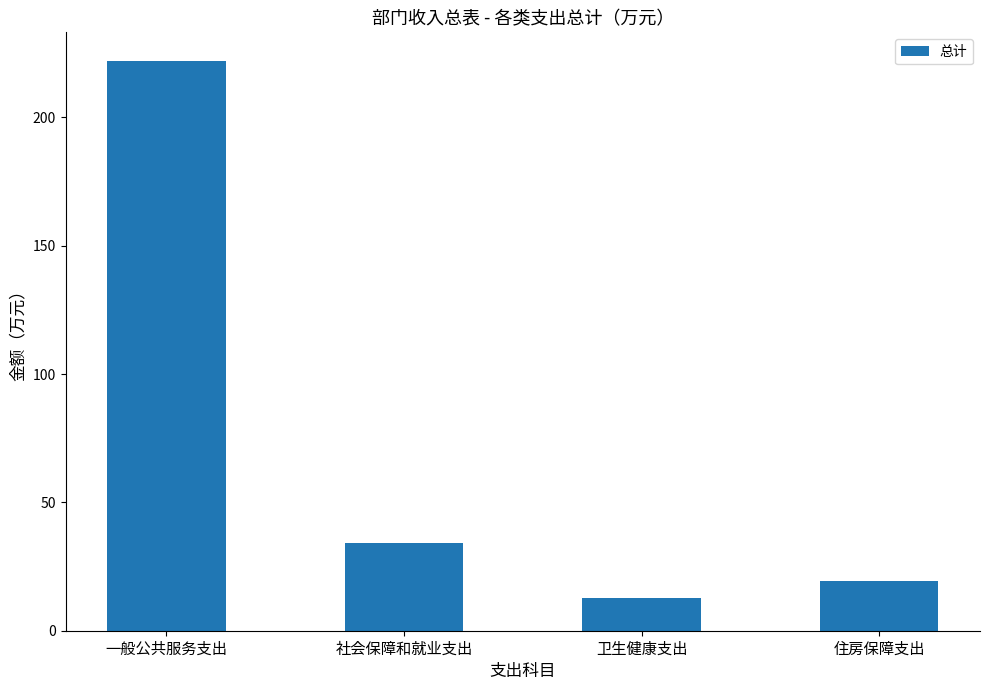

Rank the categories by value from lowest to highest.

卫生健康支出, 住房保障支出, 社会保障和就业支出, 一般公共服务支出